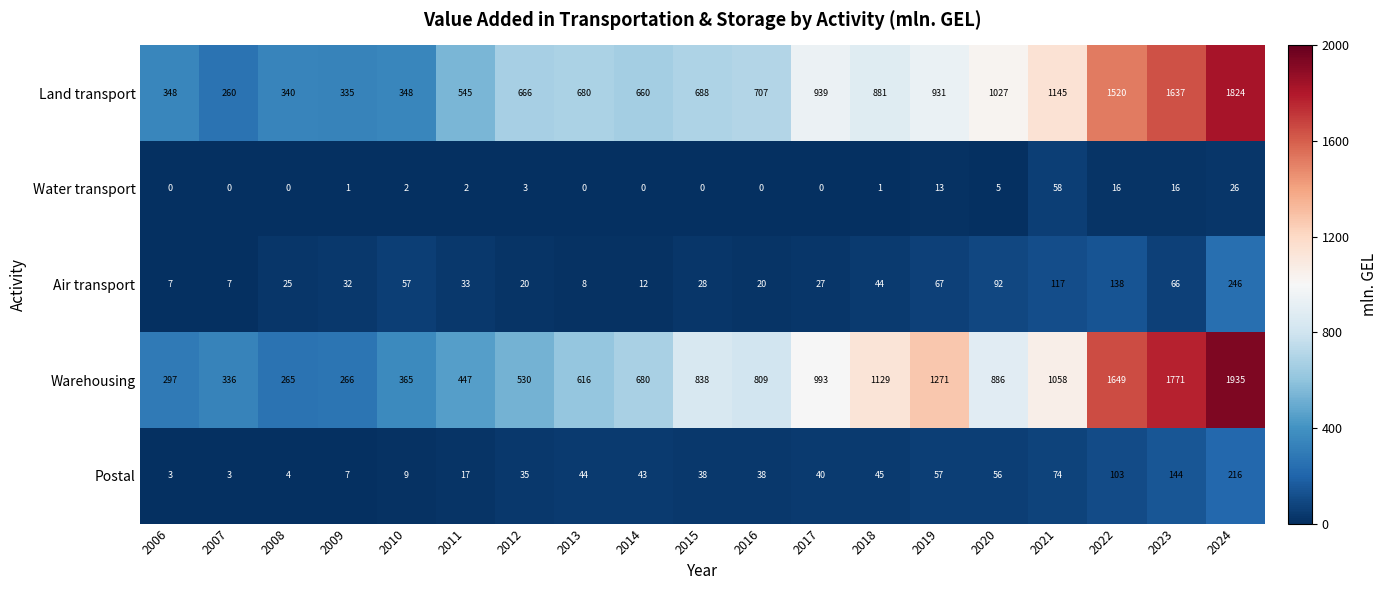

Where is Water transport nearest to the value 29?

2024